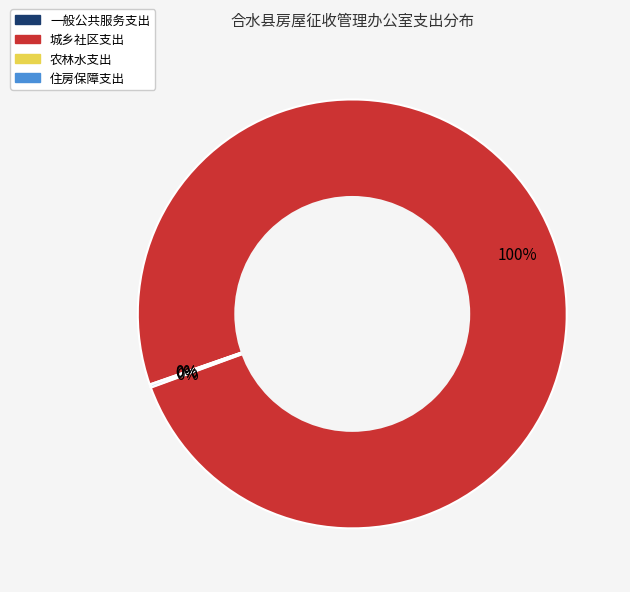

The 城乡社区支出 slice represents 100% of the pie. True or false?

True